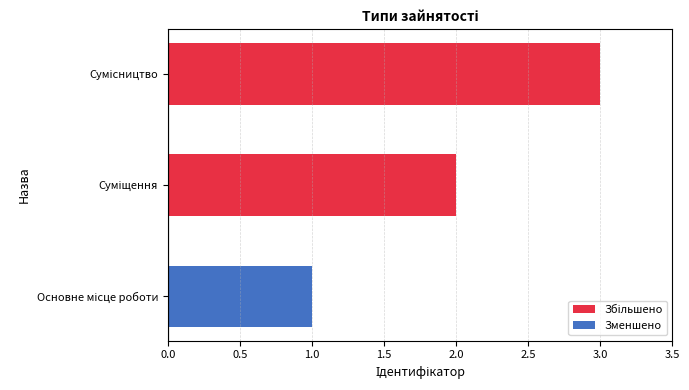

What is the maximum value shown in the chart?

3